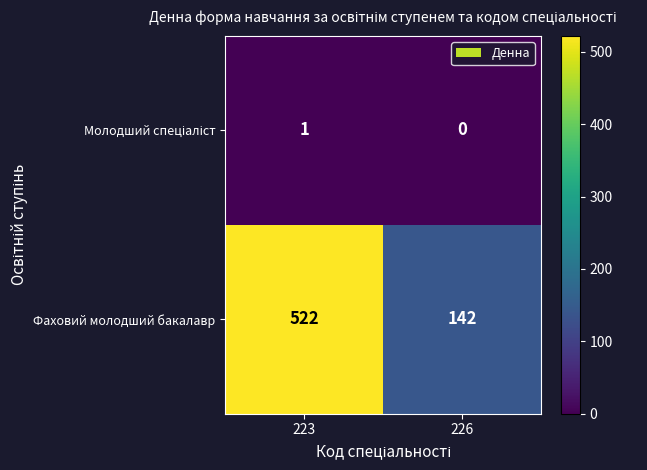

At which category does the chart reach its peak across all series?

223